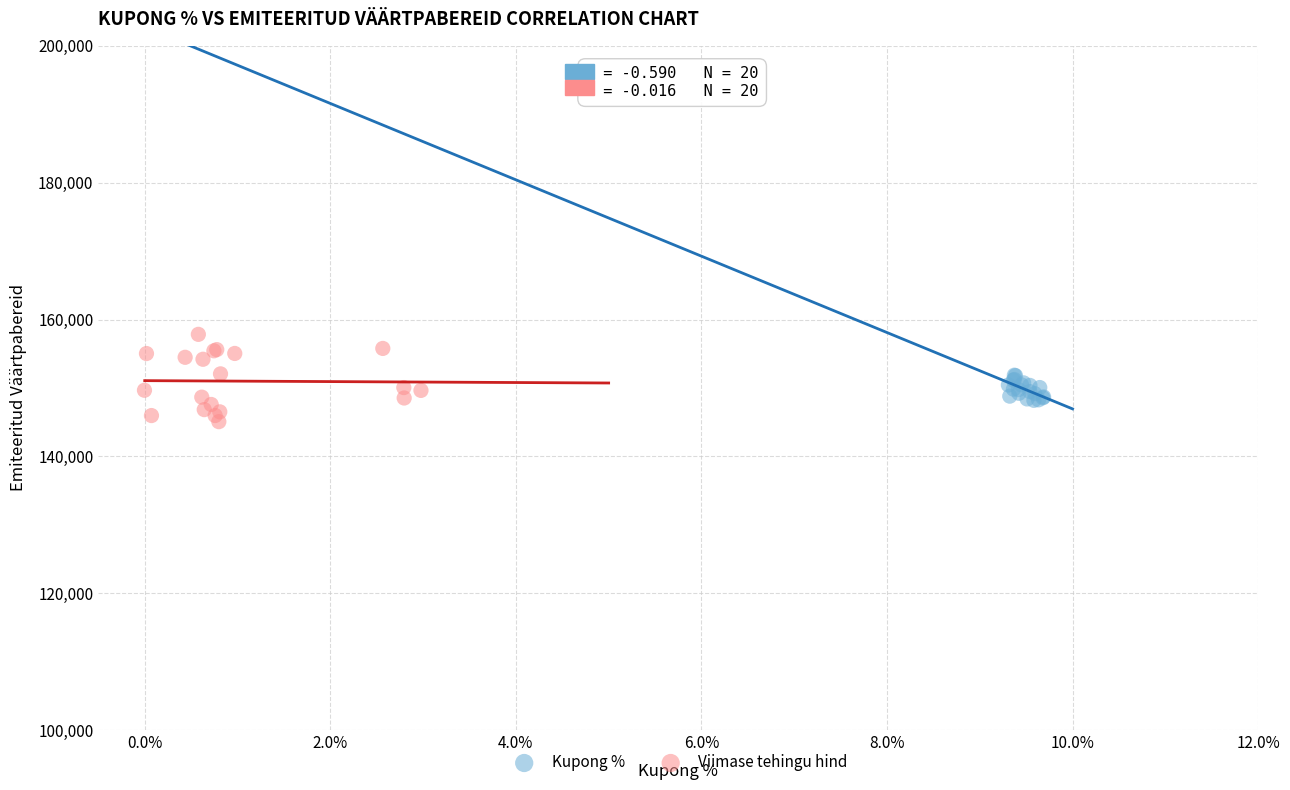

Which series contains the lowest Y value?

Viimase tehingu hind